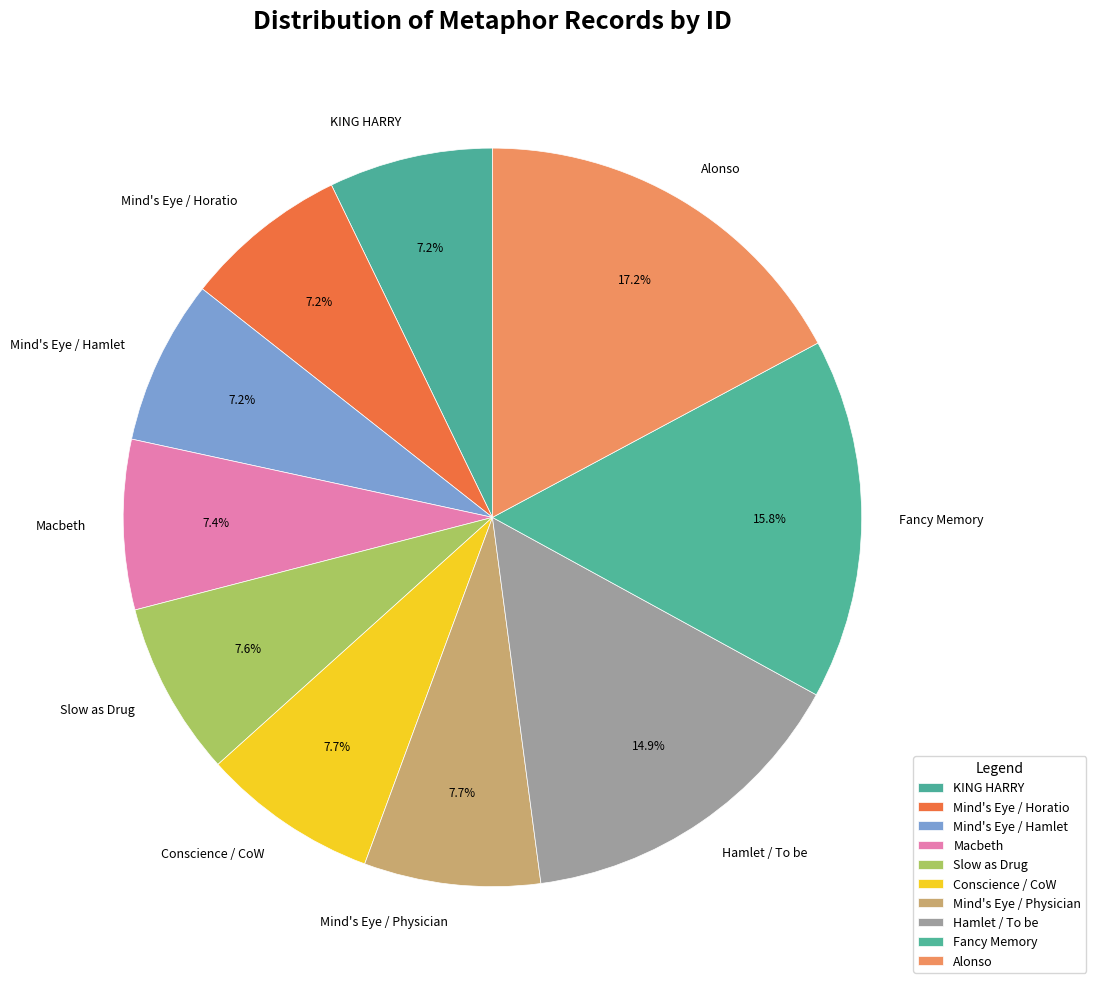

Which category has the biggest portion of the pie?

Alonso